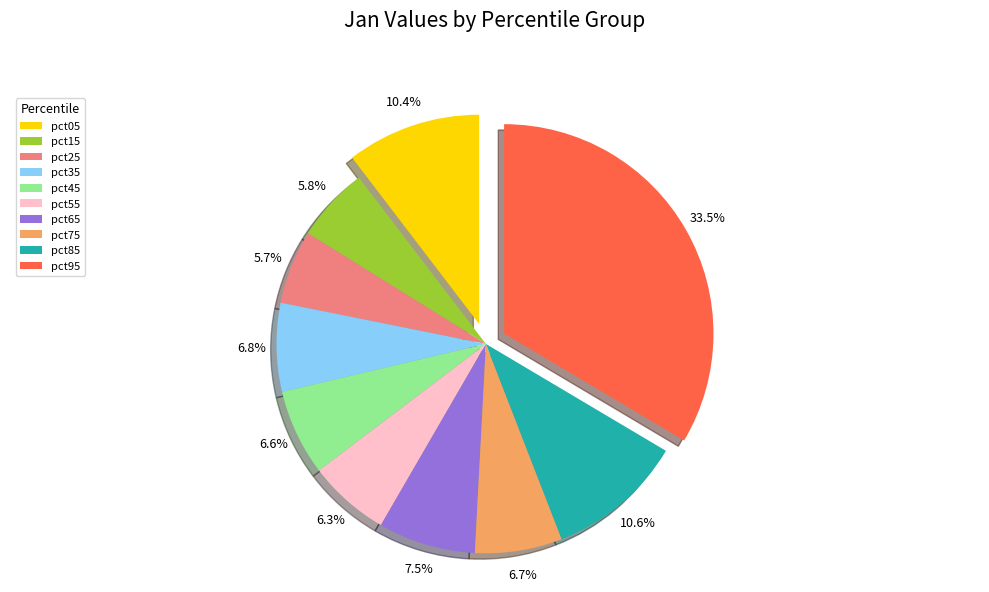

To the nearest percent, what is the difference between the pct05 and pct65 slice percentages?

3%